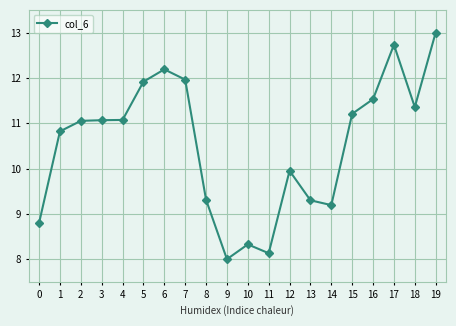

True or false: the data has more than 1 interior local peaks.

True